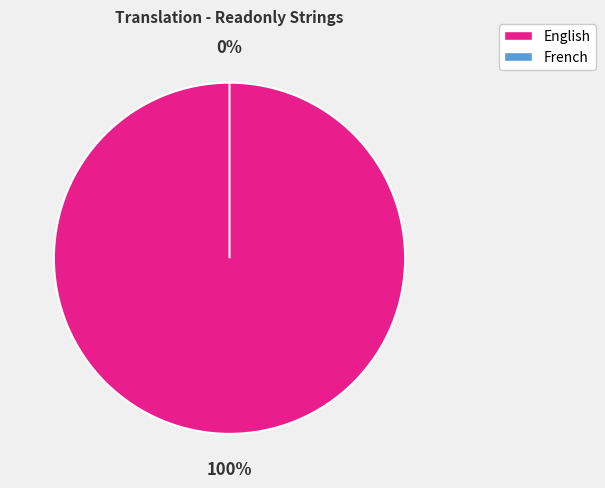

Combined, do English and French account for over 50%?

Yes